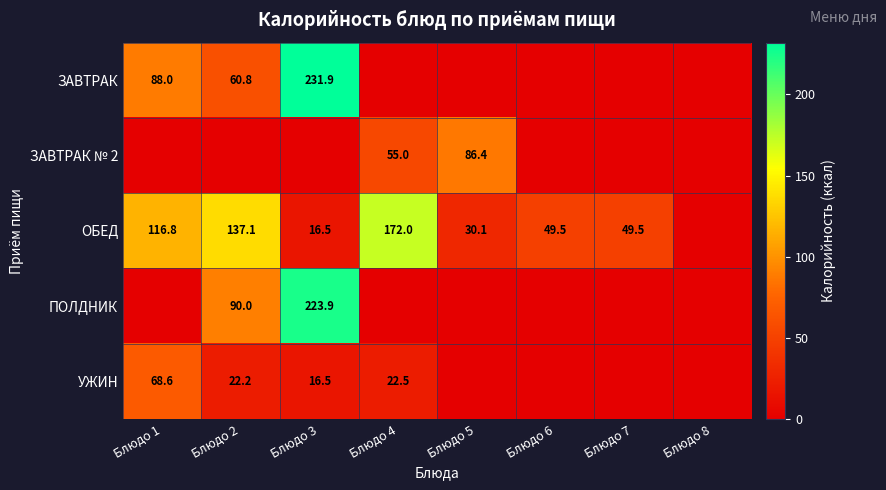

The value of ЗАВТРАК at Блюдо 1 is 88.0. True or false?

True